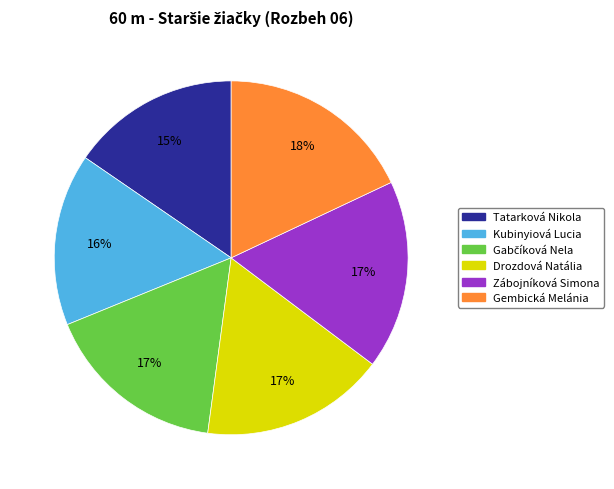

Is it true that Drozdová Natália is 17% of the pie?

True